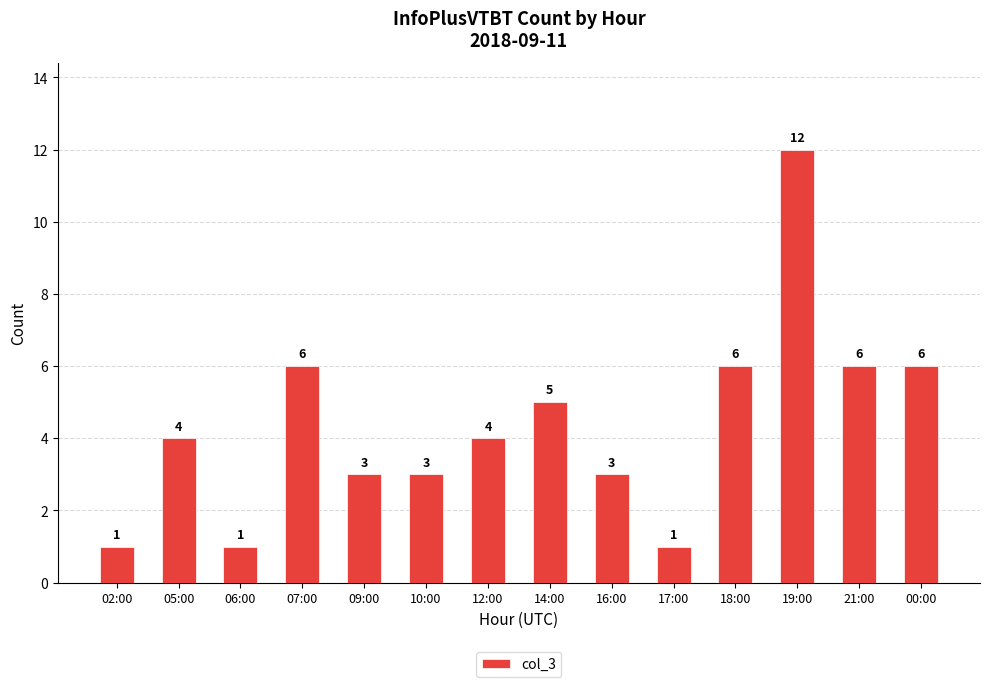

What is the value of the 2nd bar from the left?

4